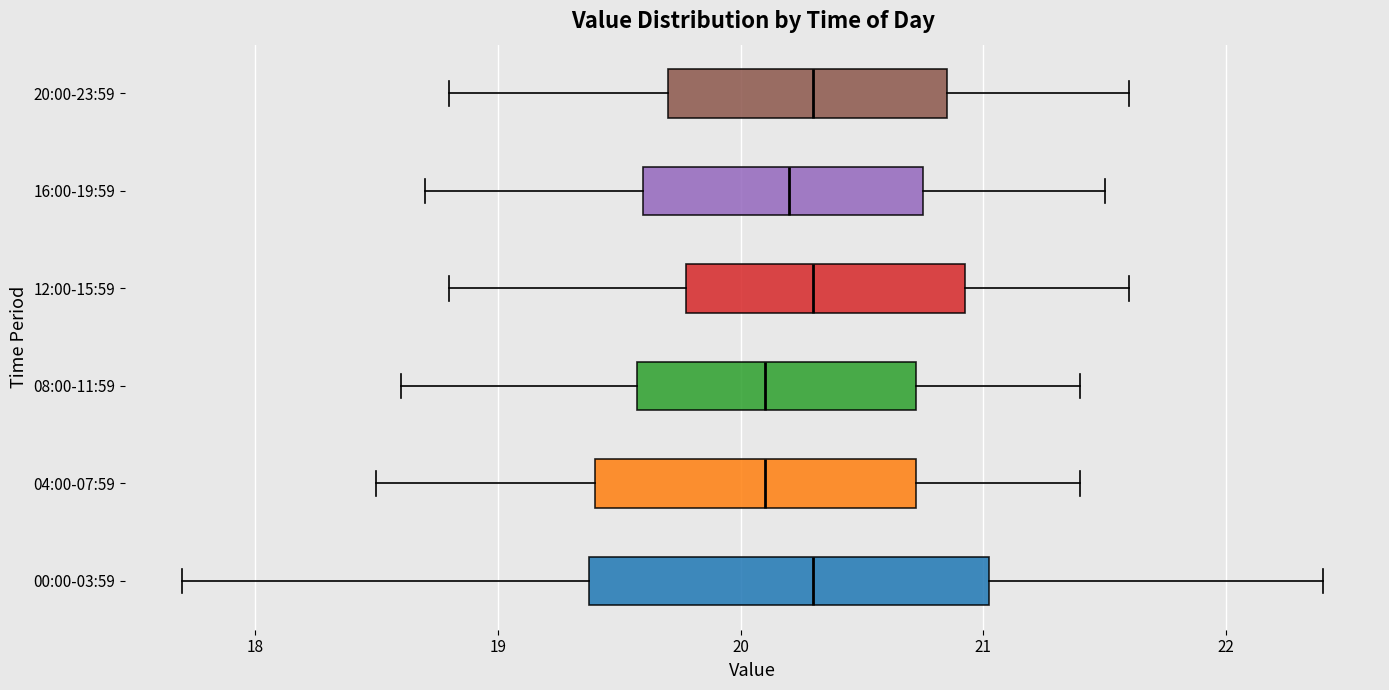

Reading bottom to top, transcribe this box plot: for each box, give where its median line is, the range the box spans, and where its two whiskers end, as read against the x-axis. The values are not printed on the chart, so give them approximately, as read against the axis.

00:00-03:59: median 20.3, box 19.4 to 21.0, whiskers 17.7 to 22.4
04:00-07:59: median 20.1, box 19.4 to 20.7, whiskers 18.5 to 21.4
08:00-11:59: median 20.1, box 19.6 to 20.7, whiskers 18.6 to 21.4
12:00-15:59: median 20.3, box 19.8 to 20.9, whiskers 18.8 to 21.6
16:00-19:59: median 20.2, box 19.6 to 20.8, whiskers 18.7 to 21.5
20:00-23:59: median 20.3, box 19.7 to 20.9, whiskers 18.8 to 21.6